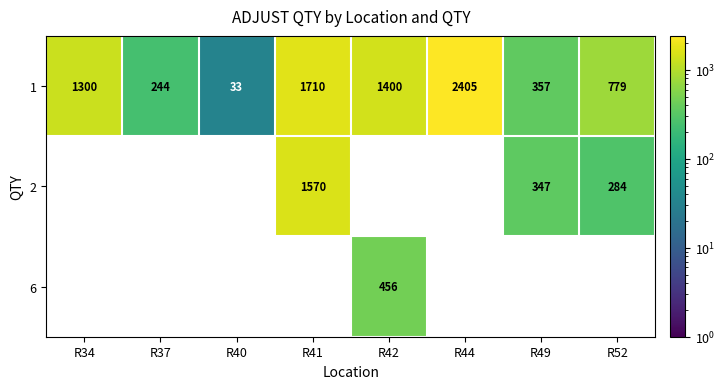

Rank the categories by 1 value from highest to lowest.

R44, R41, R42, R34, R52, R49, R37, R40